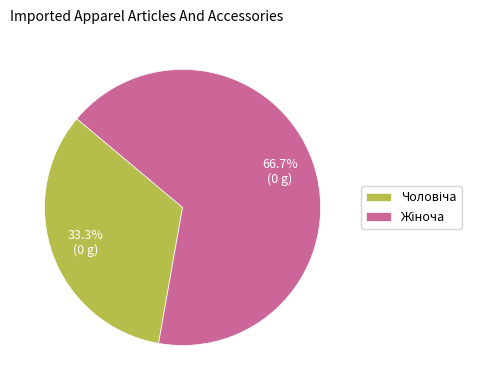

Is there any slice that represents more than half of the pie?

Yes